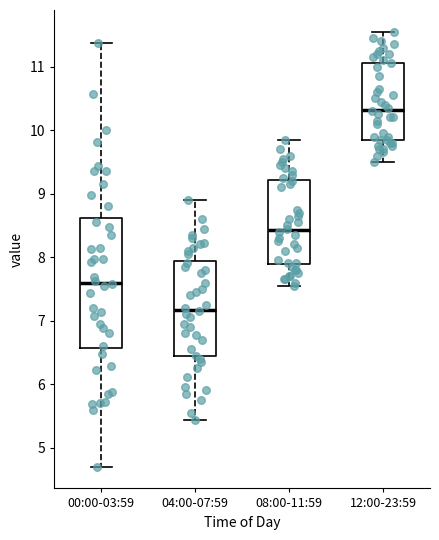

Where is the lower edge of the box for 12:00-23:59 on the y-axis? The values are not printed on the chart, so give them approximately, as read against the axis.

9.9